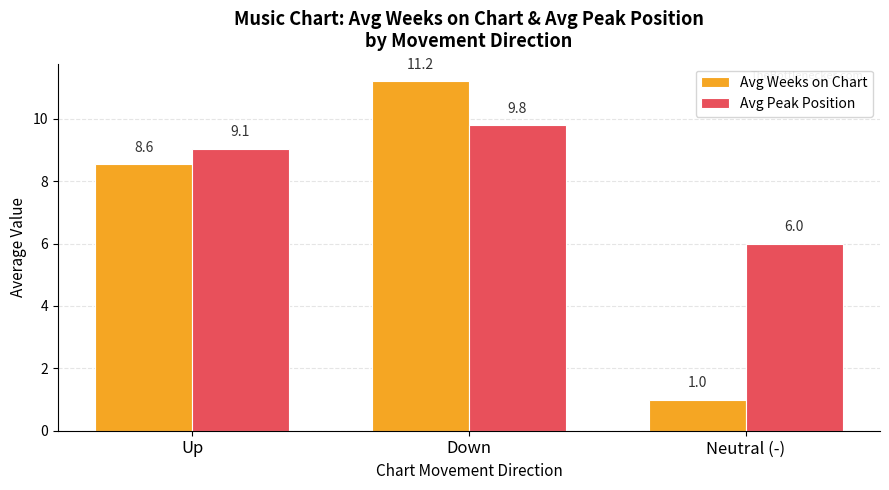

How many bars are there in each group?

2